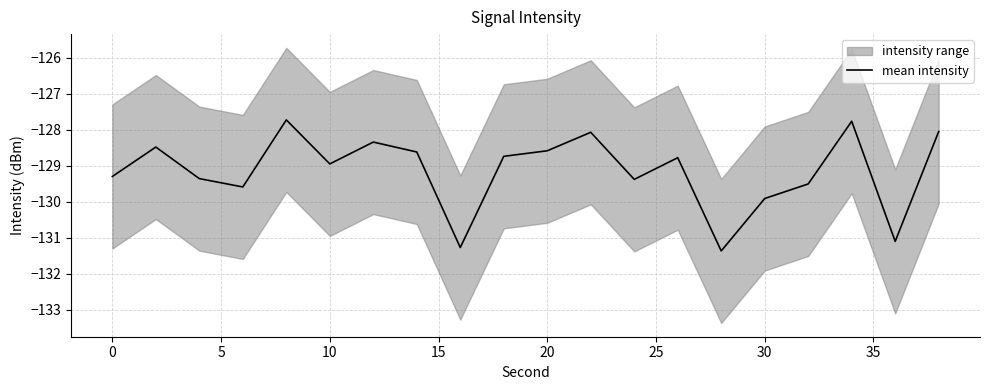

The value of mean intensity at 20 is -187.2. True or false?

False